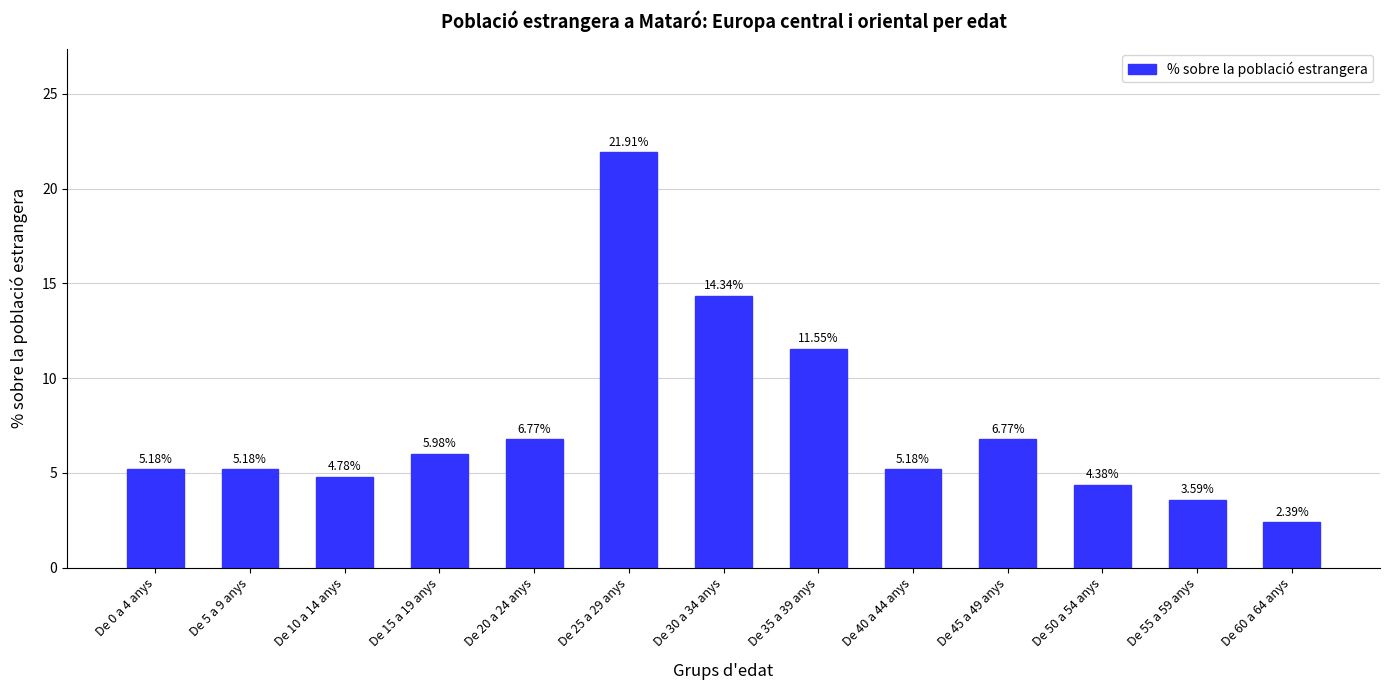

At which label is the value closest to 12?

De 35 a 39 anys